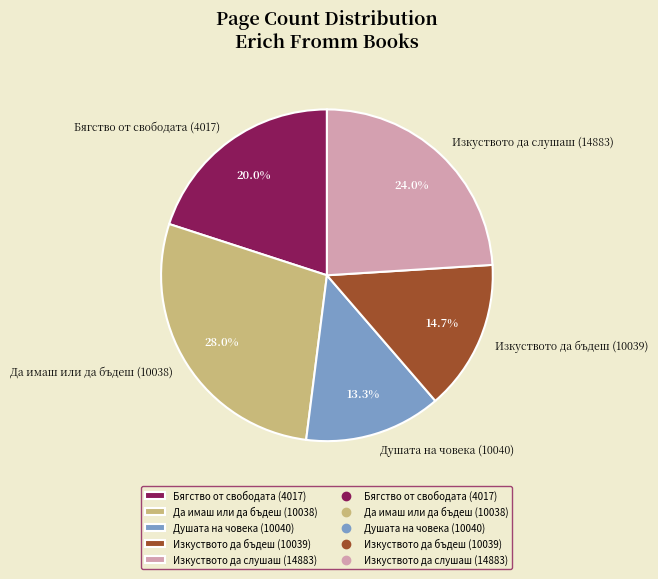

Which slice is the largest?

Да имаш или да бъдеш (10038)